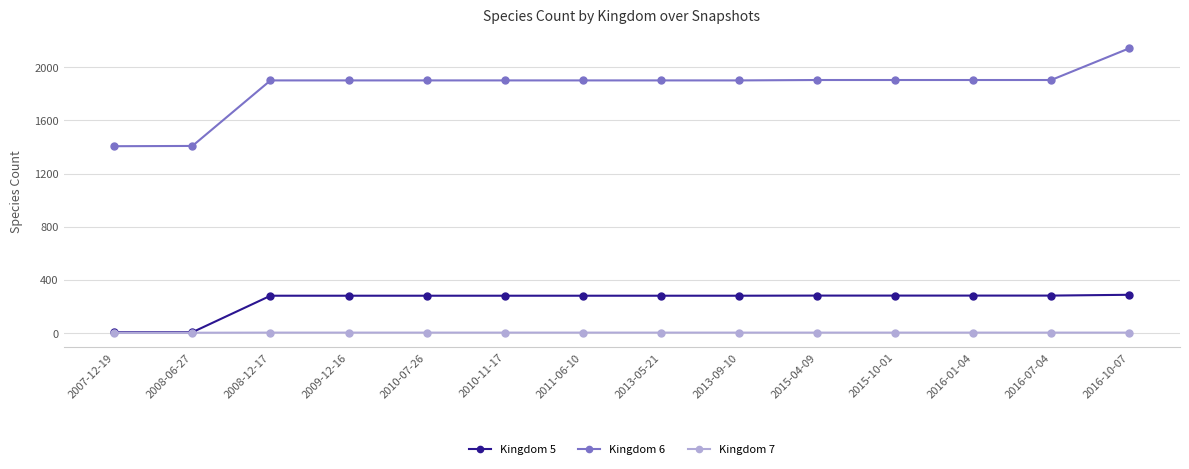

At how many categories does at least one series exceed 415?

14